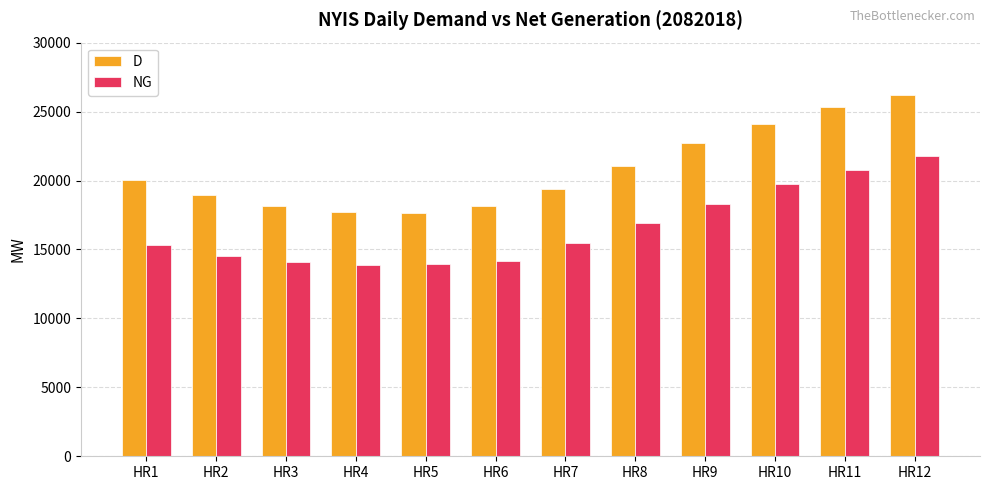

What is the total value across all series at HR3?

32266